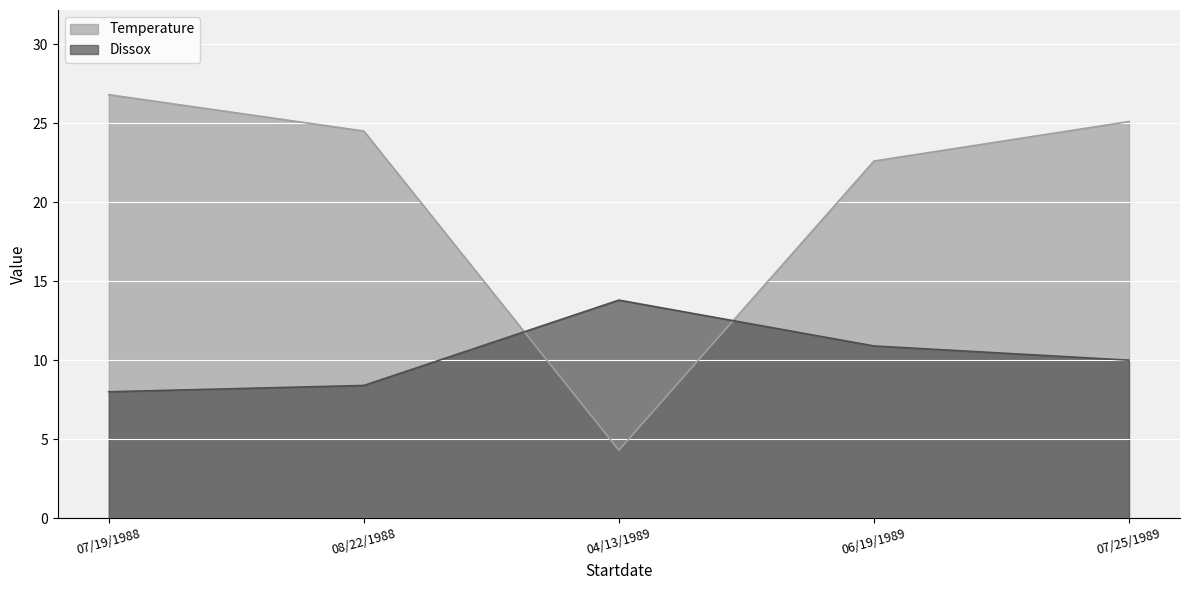

What position from the right is 07/19/1988?

5